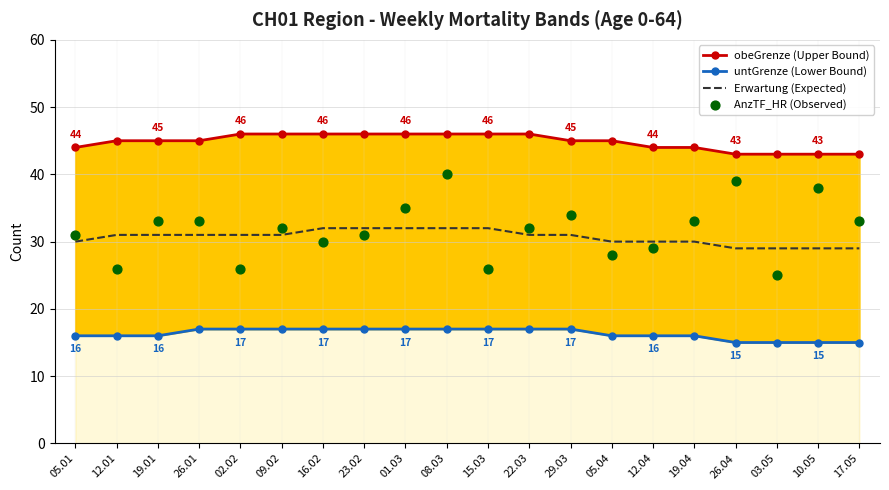

What is the total value across all series at 19.01?

125